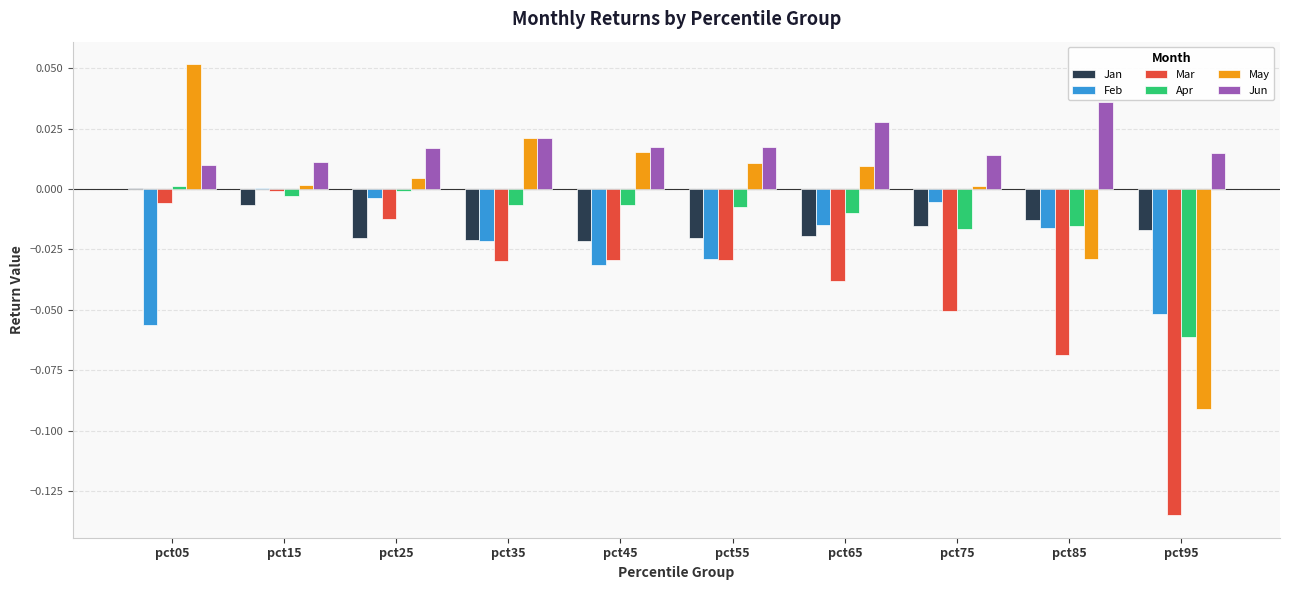

Is the value of Mar at pct05 greater than the value of May at pct85?

Yes